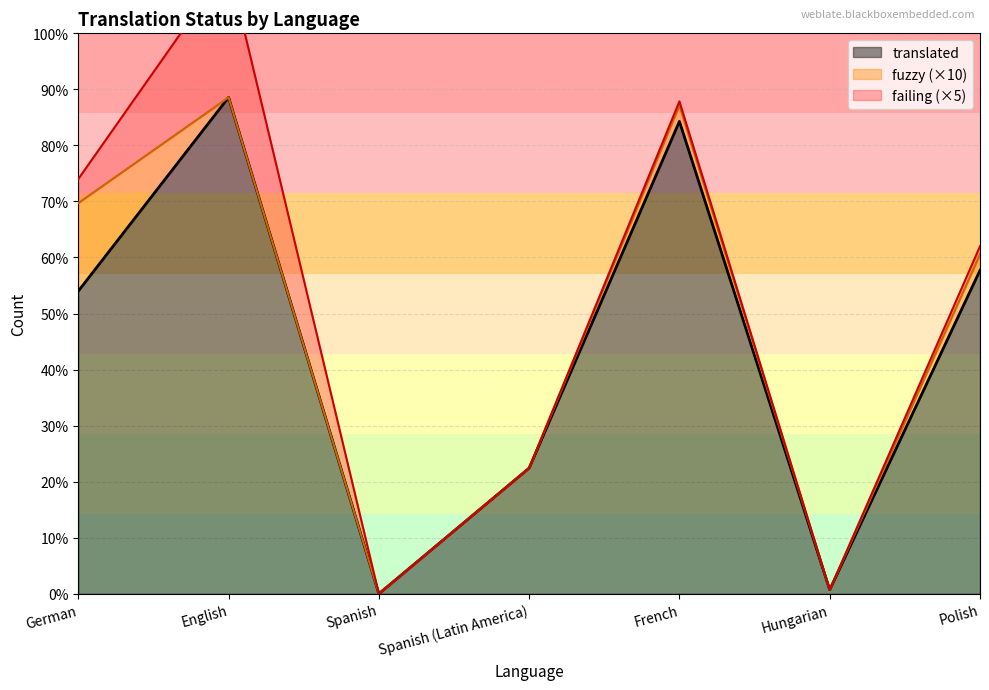

True or false: translated and fuzzy intersect in this chart.

False